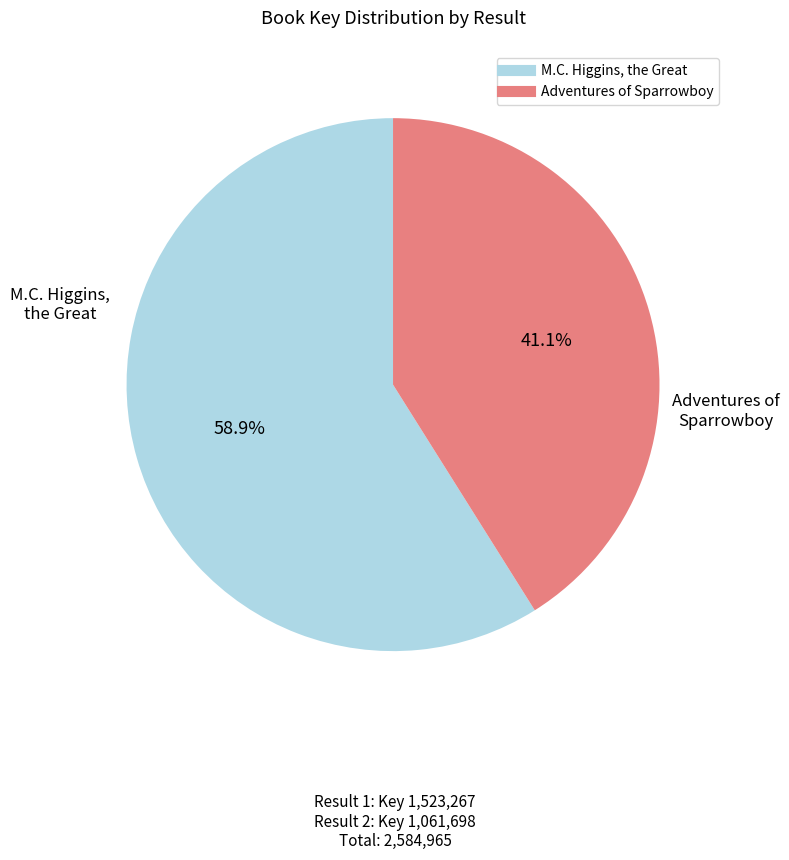

Is the sum of Adventures of Sparrowboy and M.C. Higgins, the Great greater than half?

Yes